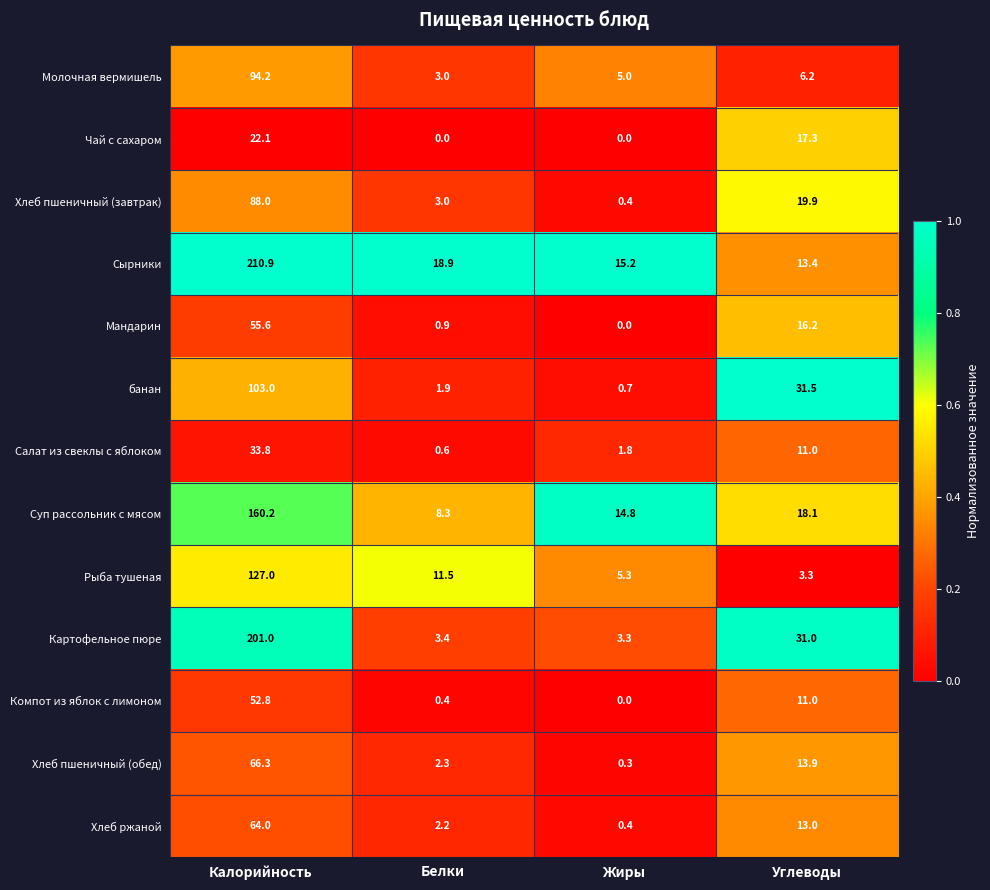

Rank the categories by Сырники value from highest to lowest.

Калорийность, Белки, Жиры, Углеводы